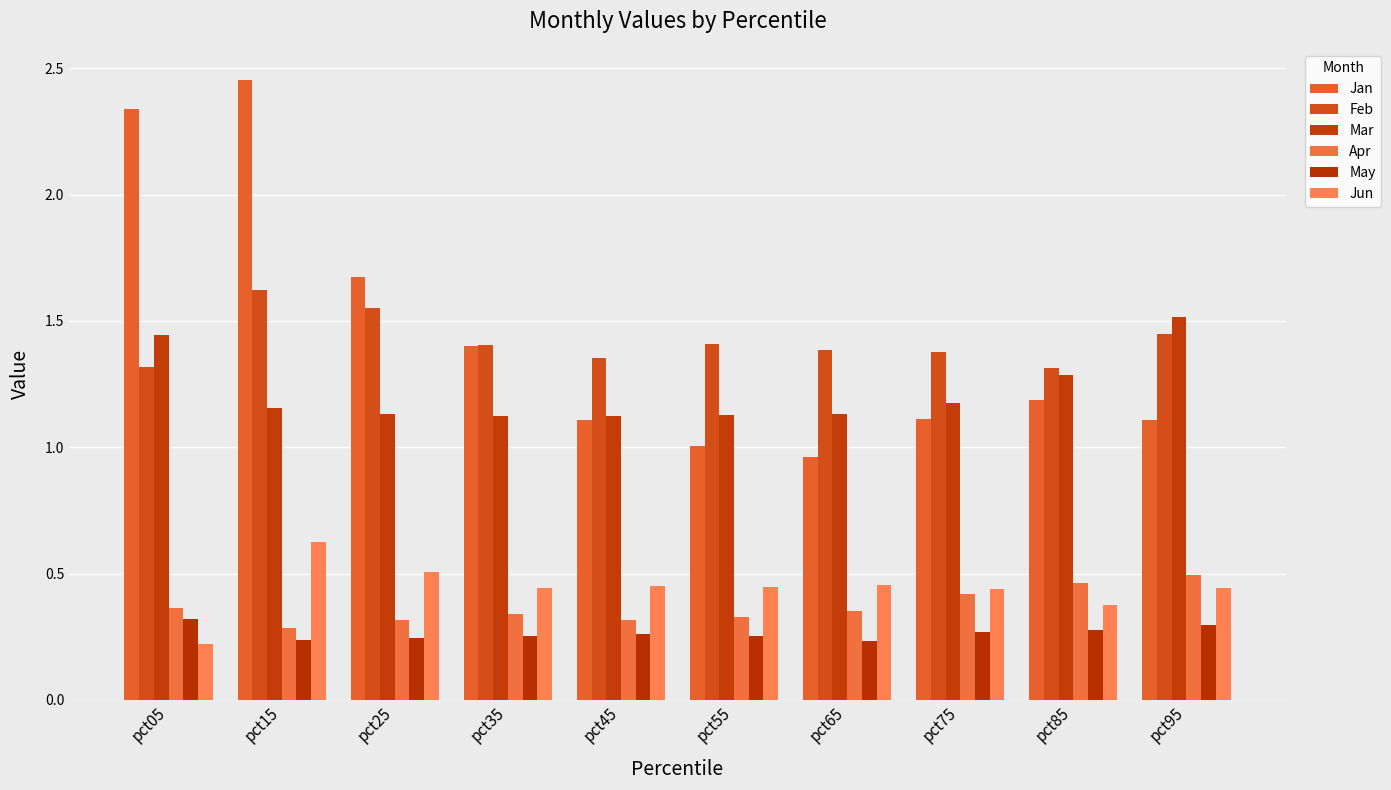

Does the chart contain any negative values?

No